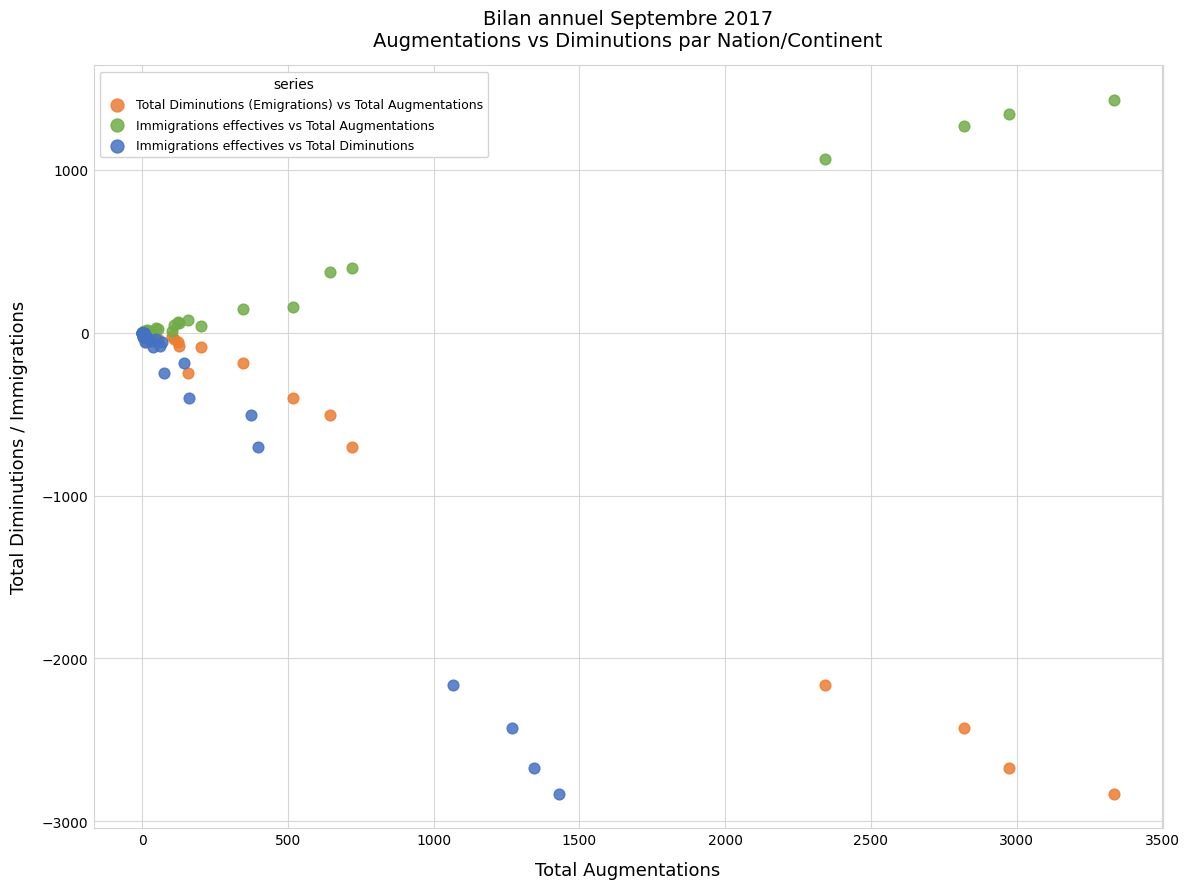

Which series reaches the maximum Y coordinate?

Immigrations effectives vs Total Augmentations